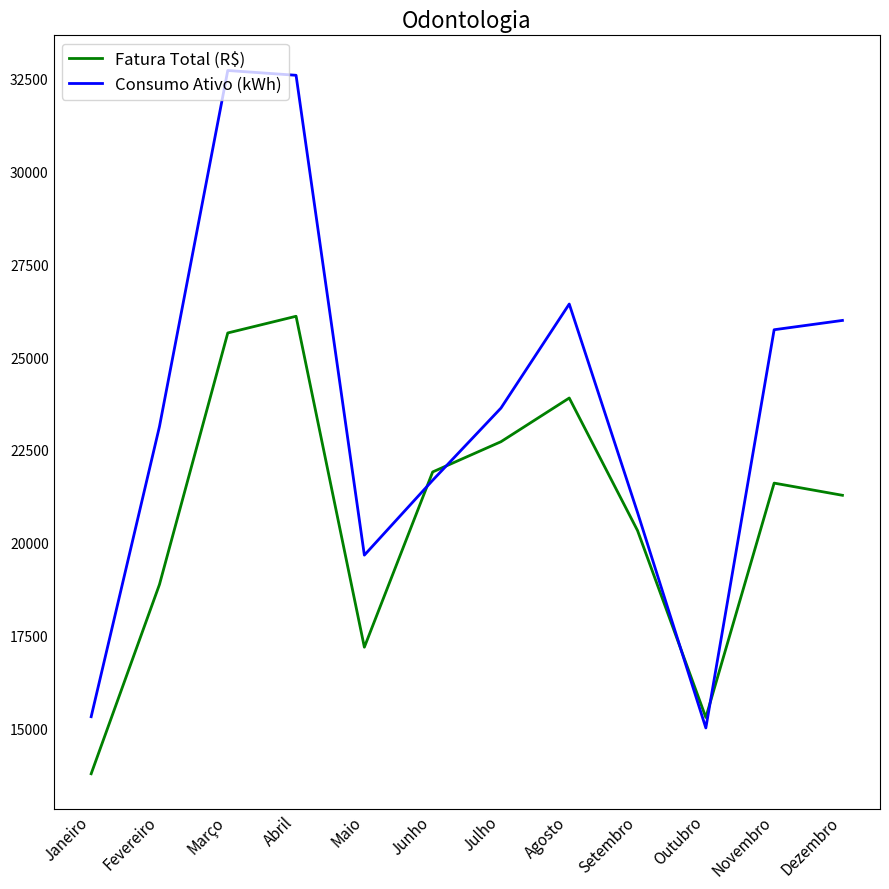

What is the minimum value shown in the chart?

13772.3